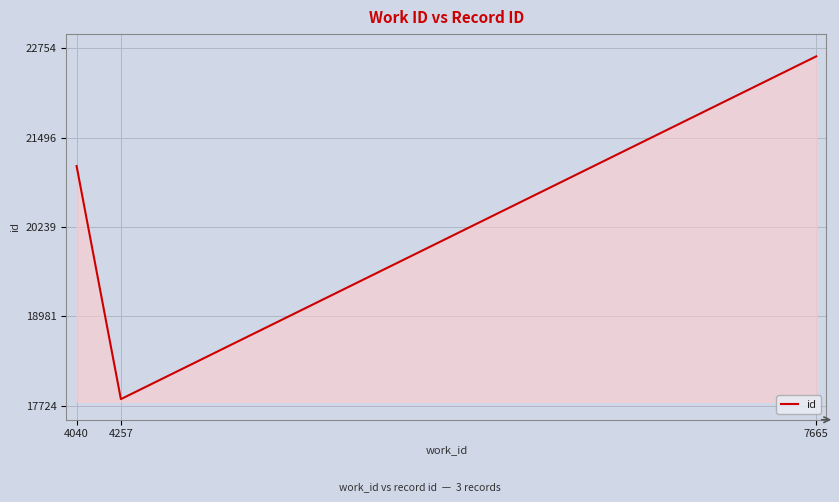

How many values are below 21096?

1